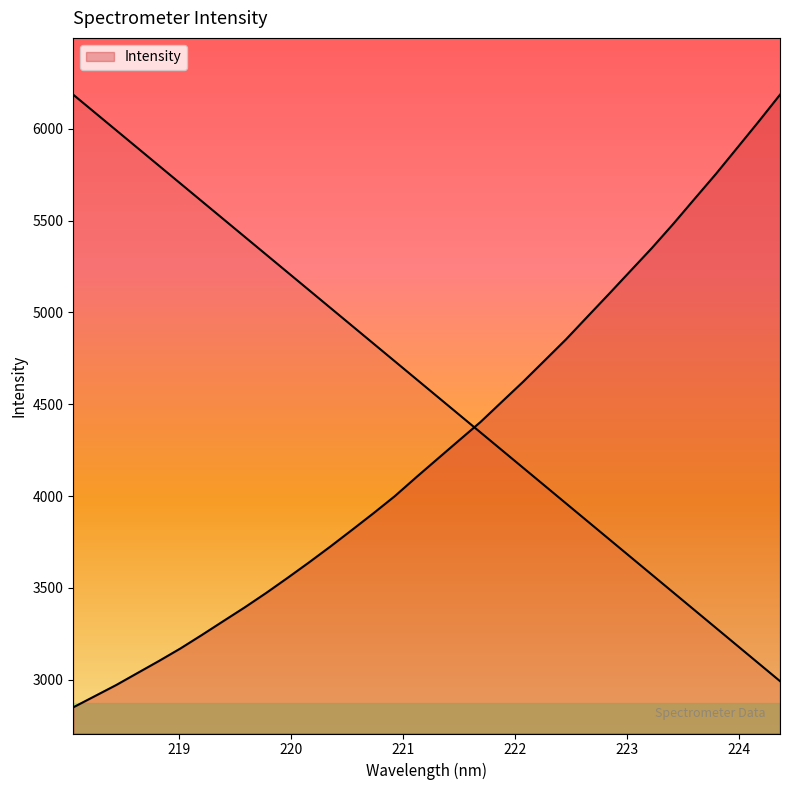

Rank the categories by value from highest to lowest.

224.3616, 224.1709, 223.9802, 223.7895, 223.5987, 223.408, 223.2172, 223.0264, 222.8355, 222.6447, 222.4538, 222.263, 222.0721, 221.8812, 221.6902, 221.4993, 221.3083, 221.1174, 220.9264, 220.7354, 220.5444, 220.3533, 220.1623, 219.9712, 219.7801, 219.589, 219.3979, 219.2067, 219.0156, 218.8244, 218.6332, 218.442, 218.2508, 218.0596